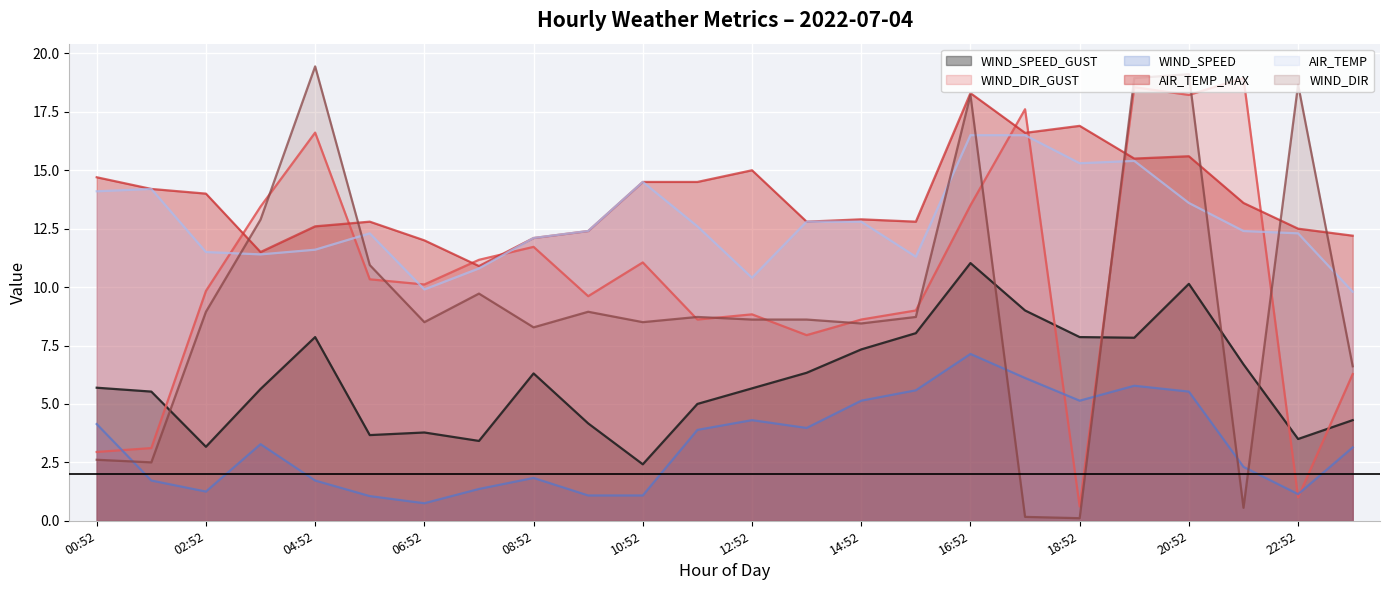

True or false: AIR_TEMP has more than 0 points higher than both neighbors.

True